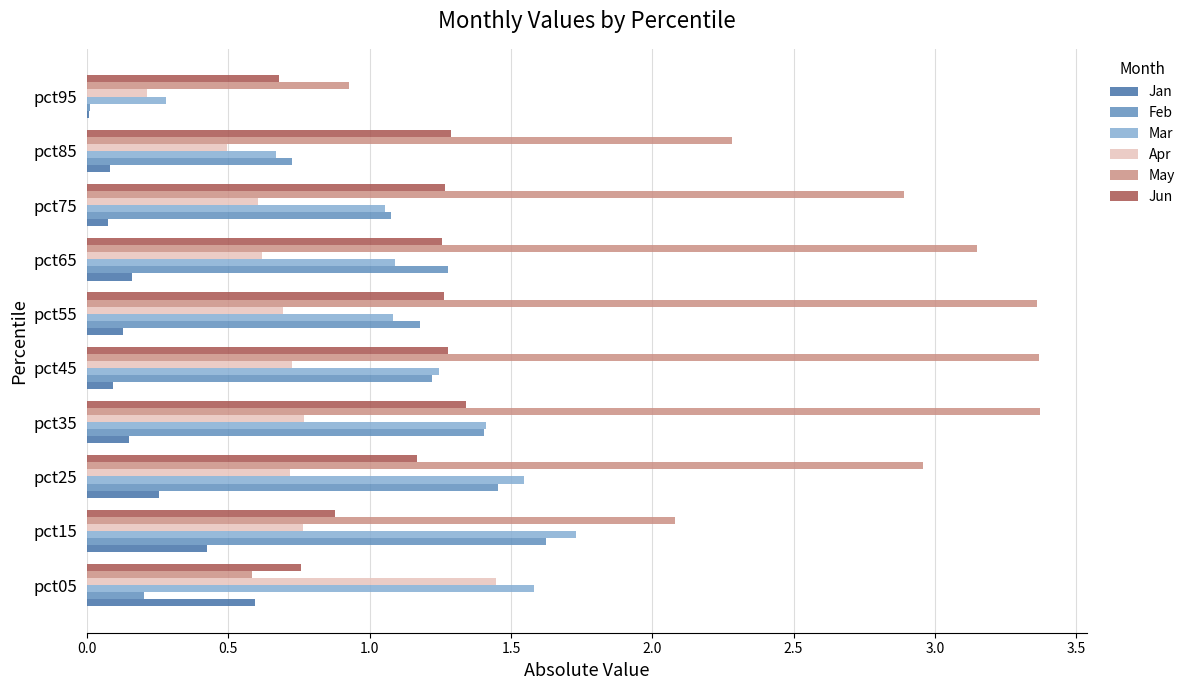

Which series has the largest total across all categories?

May